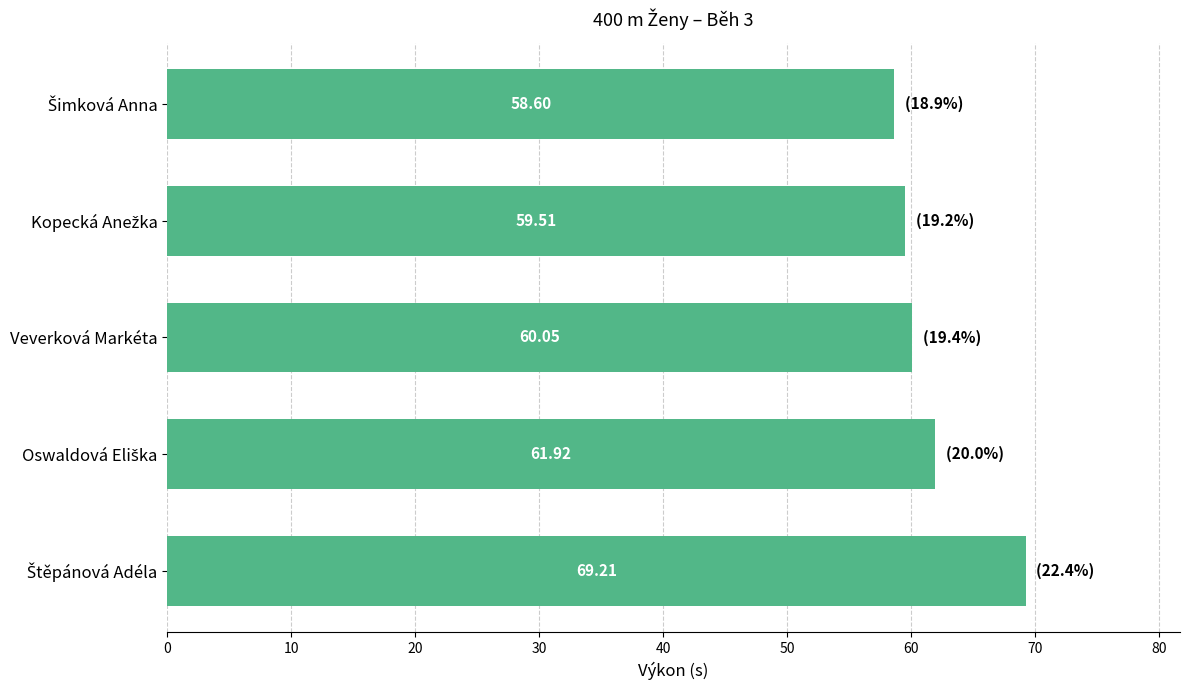

What is the difference between the maximum and second lowest values?

9.7